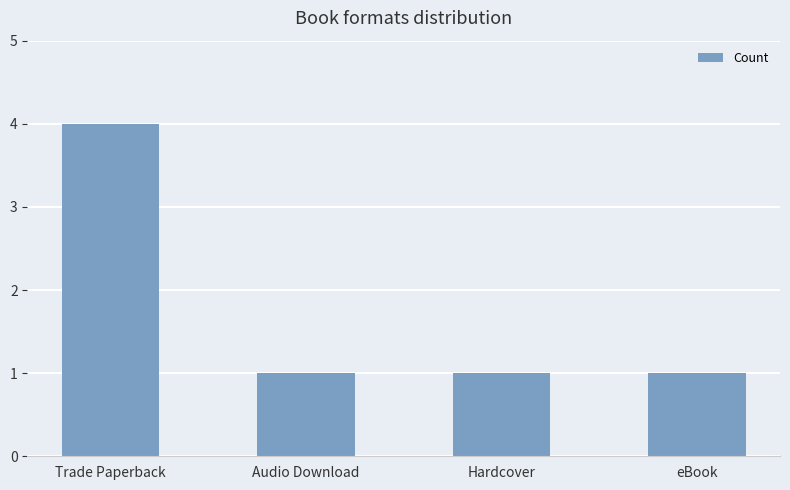

True or false: the data shows 1 at eBook.

True